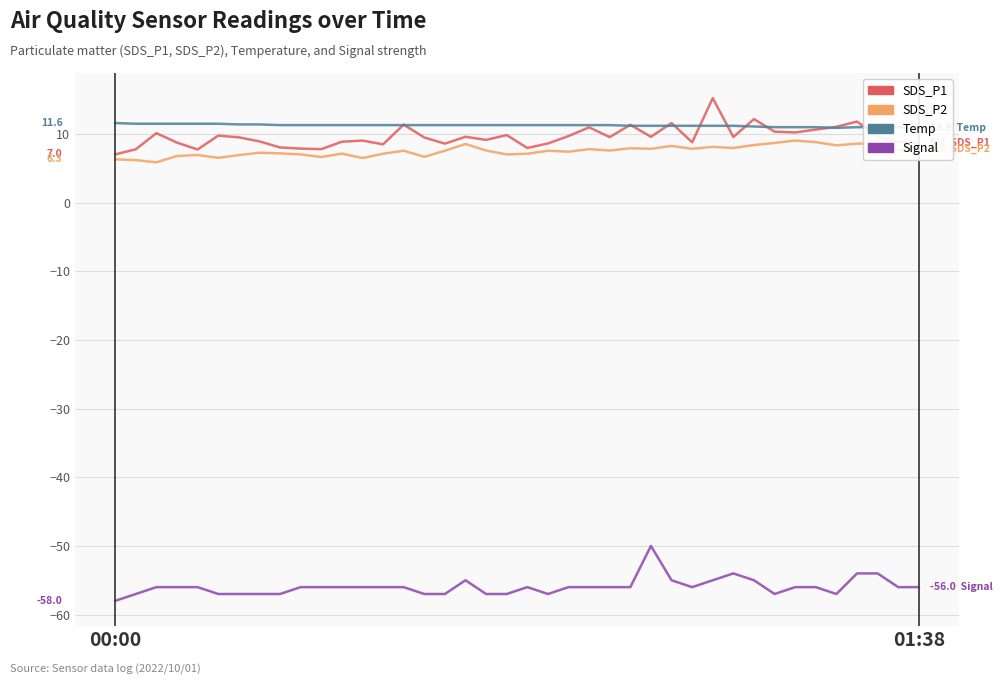

What are all the series names shown in the legend?

SDS_P1, SDS_P2, Temp, Signal